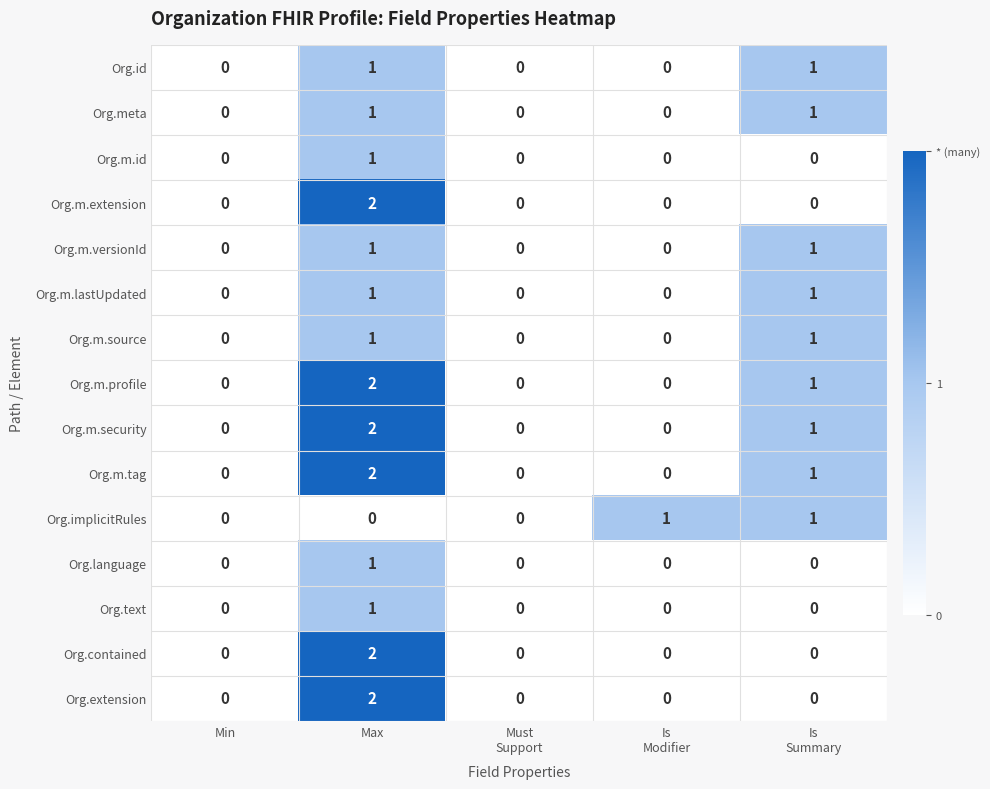

Count the Org.m.versionId values in the range 0 to 1.

5